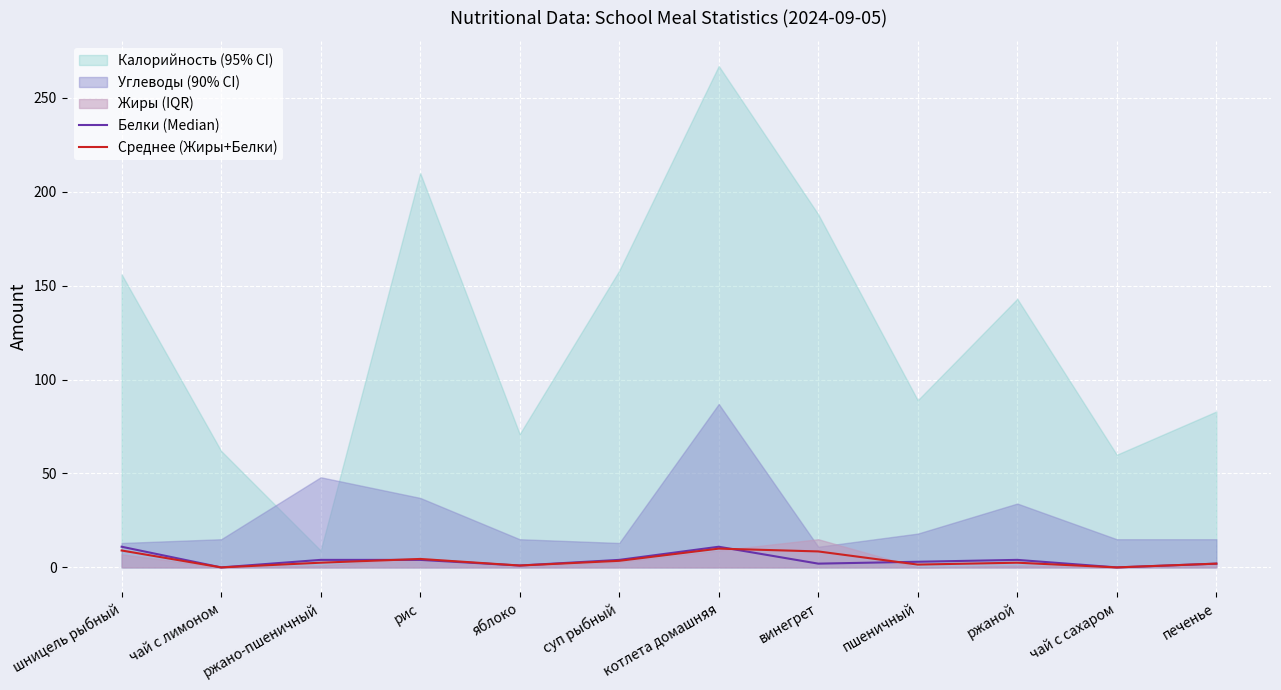

True or false: Белки (Median) and Среднее (Жиры+Белки) cross at least once.

True